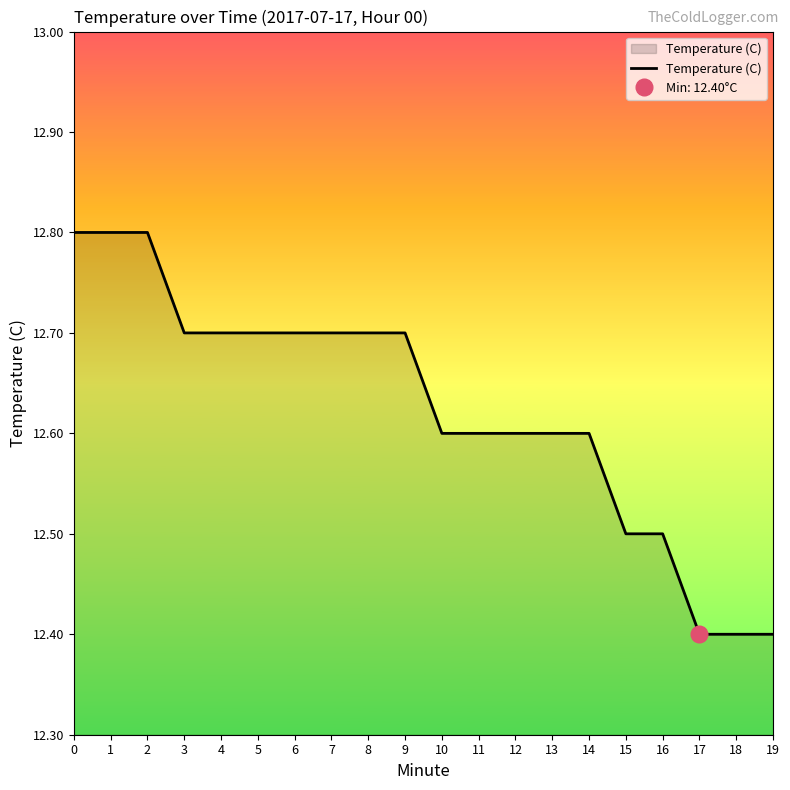

List the labels in order of value, smallest first.

17, 18, 19, 15, 16, 10, 11, 12, 13, 14, 3, 4, 5, 6, 7, 8, 9, 0, 1, 2